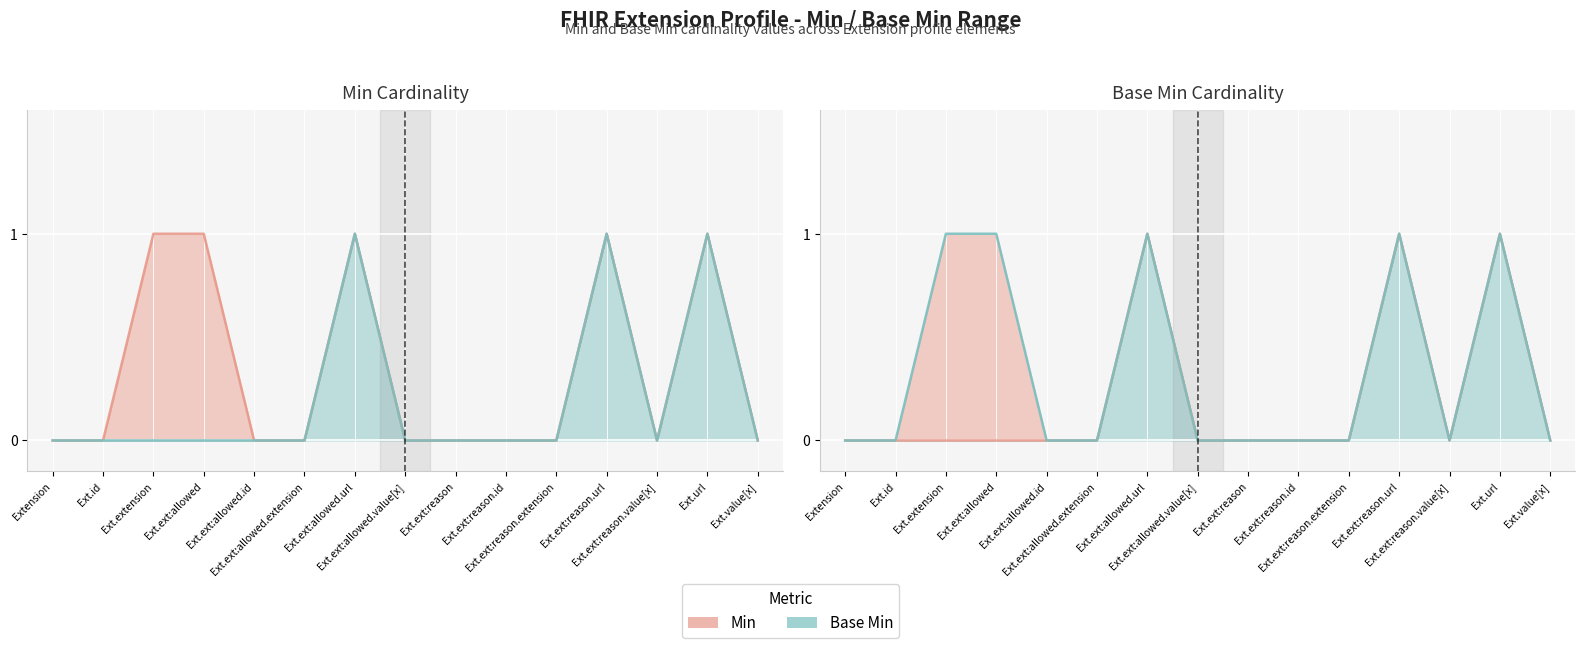

The value of Min at Ext.ext:allowed.extension is 0. True or false?

True